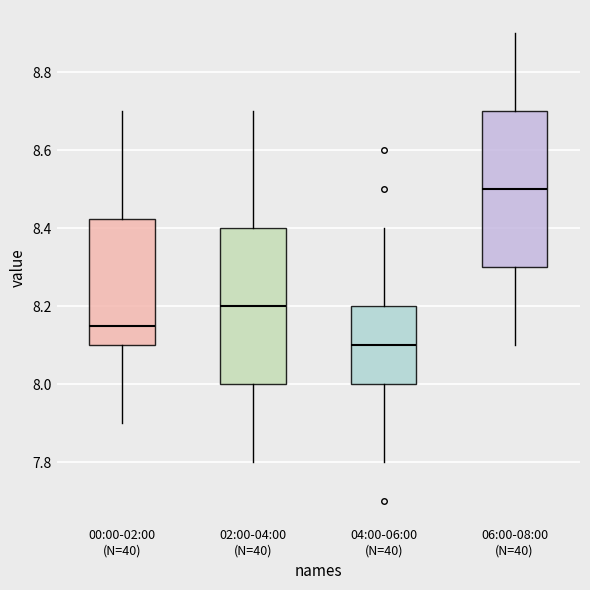

Where is the lower edge of the box for 00:00-02:00 (N=40) on the y-axis? The values are not printed on the chart, so give them approximately, as read against the axis.

8.10